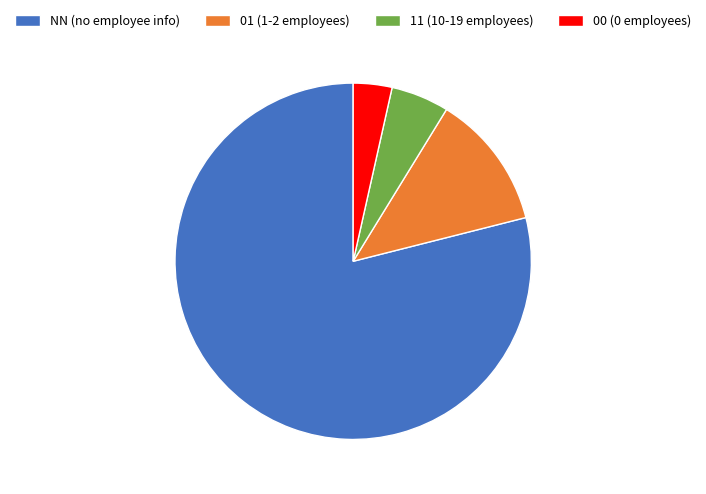

Count the number of slices in the pie.

4